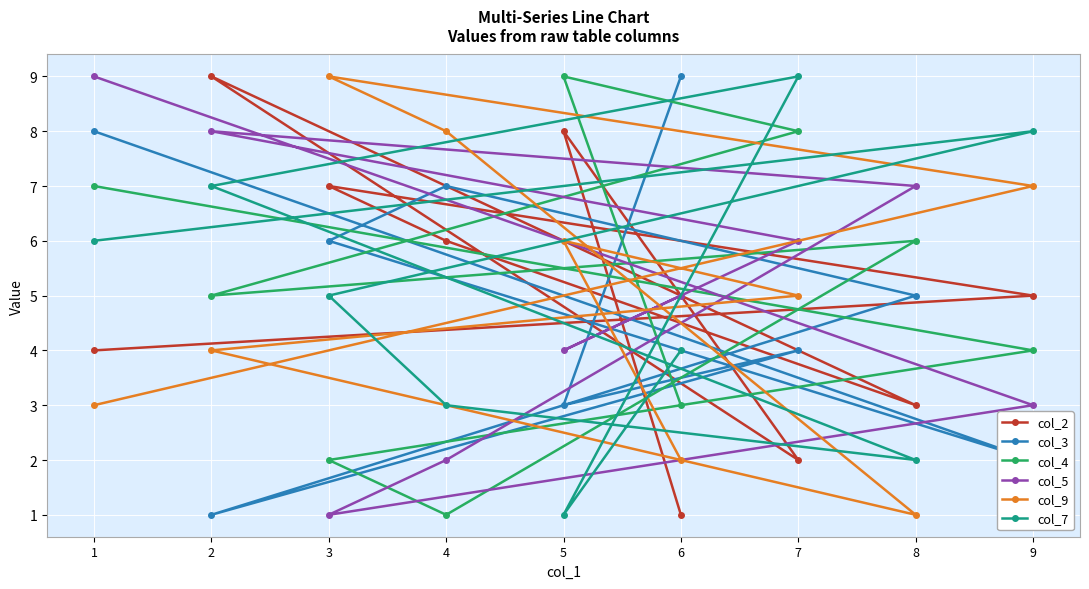

What is the maximum value shown in the chart?

9